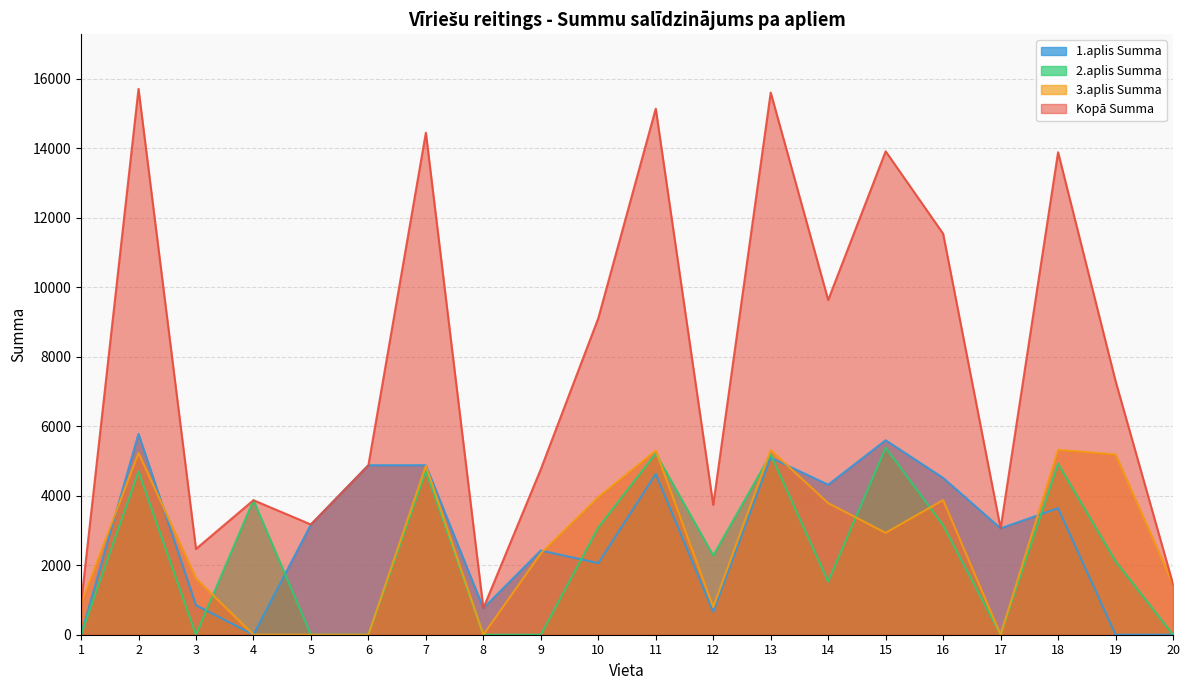

What are all the series names shown in the legend?

1.aplis Summa, 2.aplis Summa, 3.aplis Summa, Kopā Summa